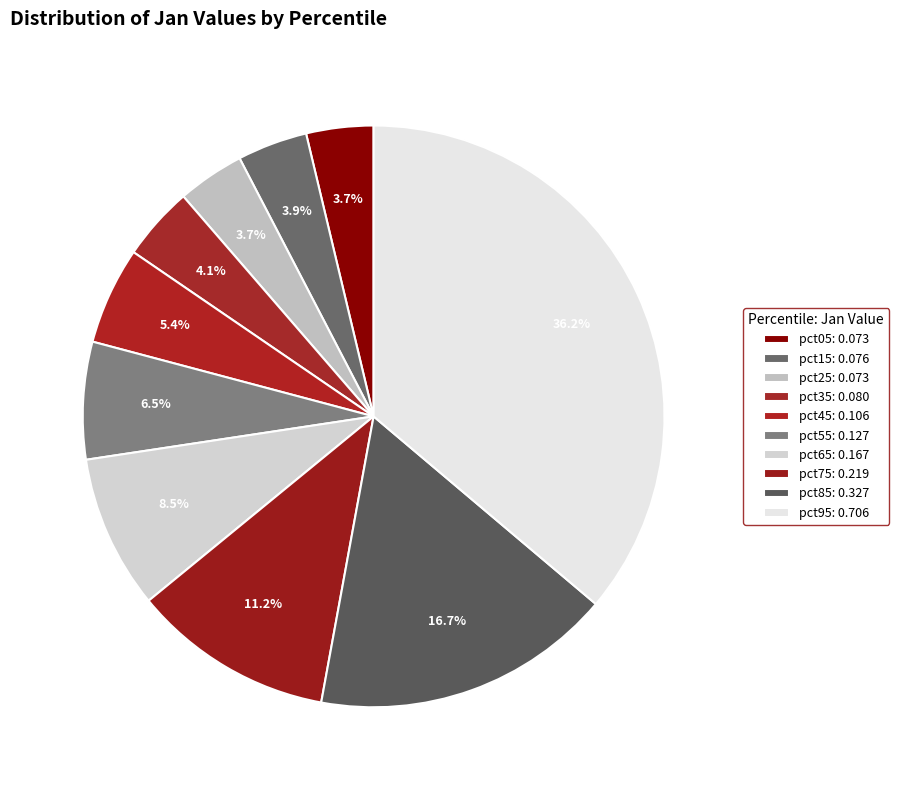

Is it true that pct25 is 4% of the pie?

True